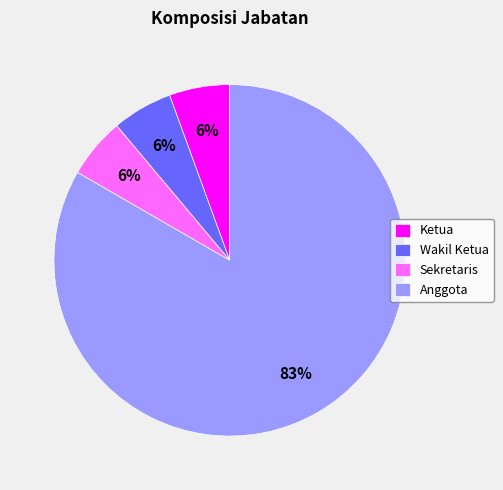

Combined, do Sekretaris and Wakil Ketua account for over 50%?

No